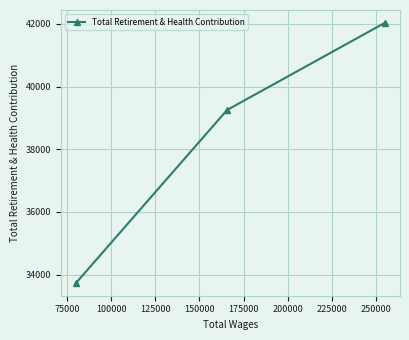

What is the minimum value shown in the chart?

33743